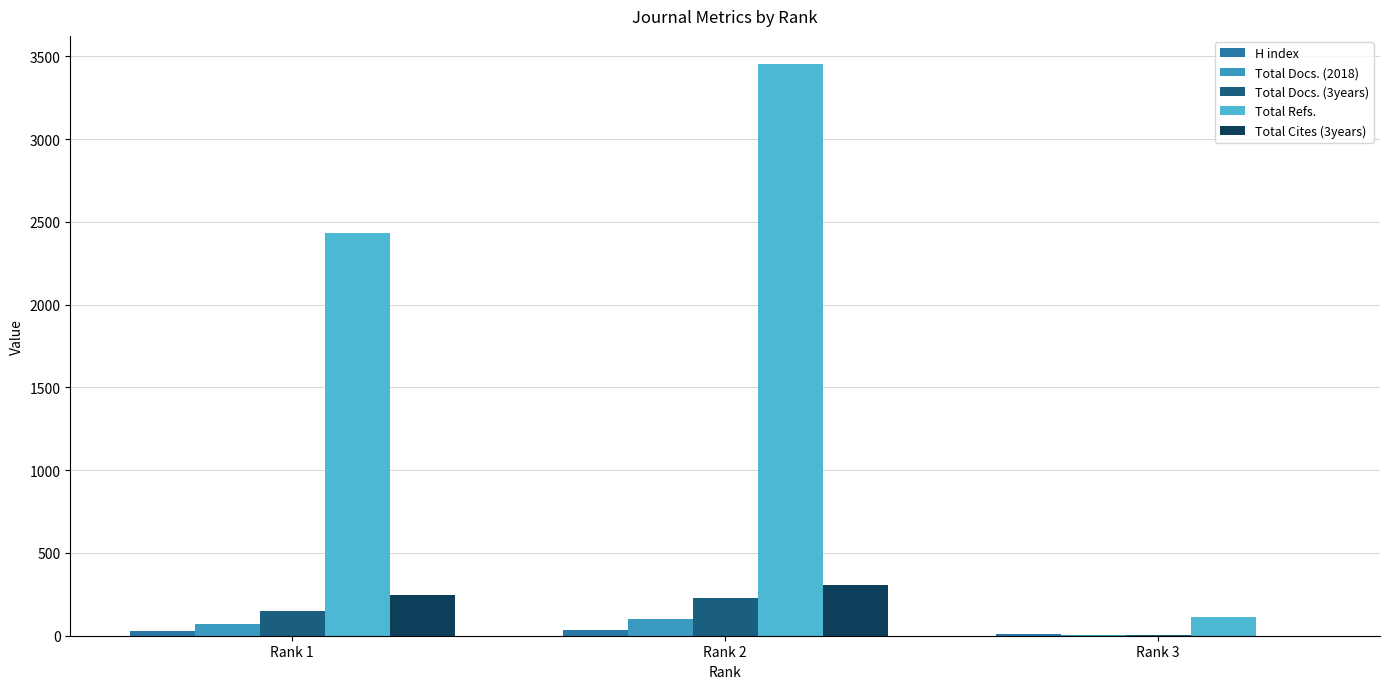

Which series has the largest range (max minus min)?

Total Refs.